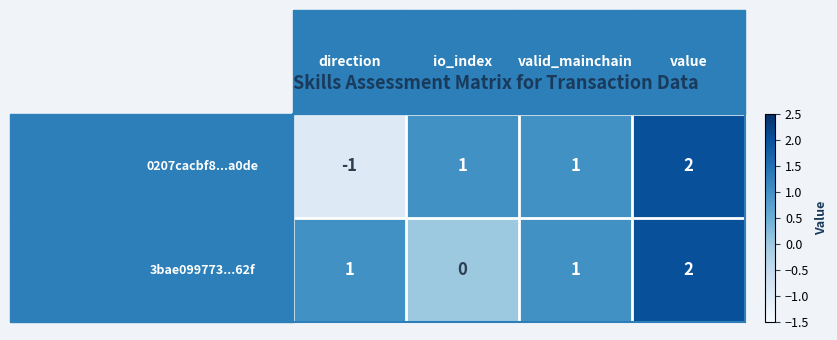

At how many categories does at least one series exceed 0?

4